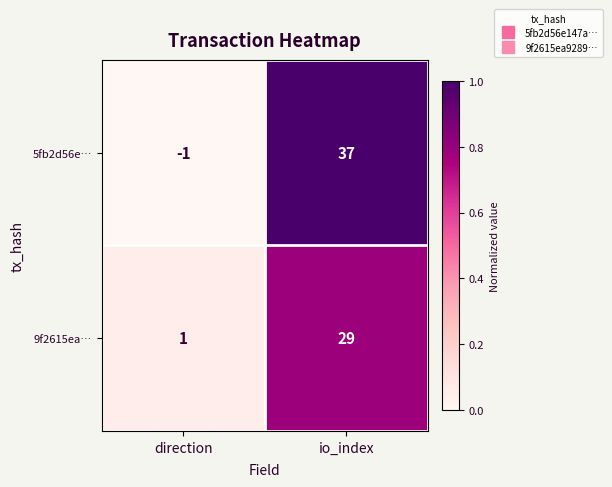

Rank the series by their maximum value, from highest to lowest.

5fb2d56e…, 9f2615ea…